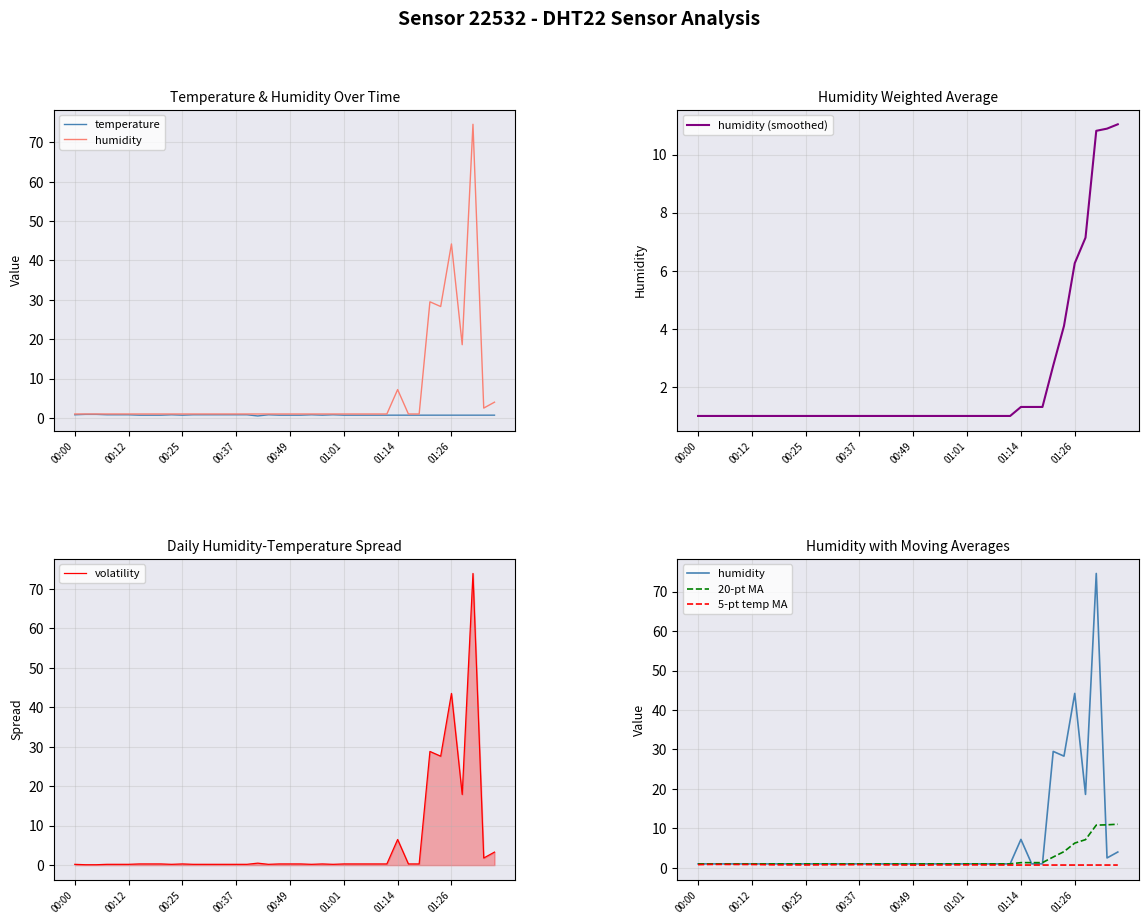

What is the minimum value shown in the chart?

0.1